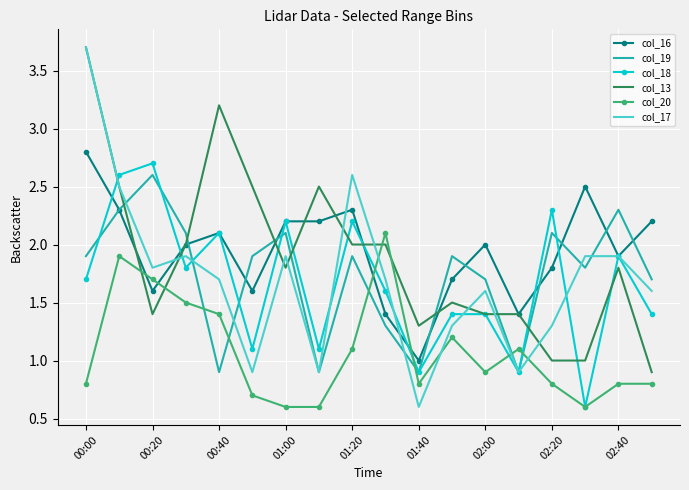

Which series has the largest range (max minus min)?

col_17